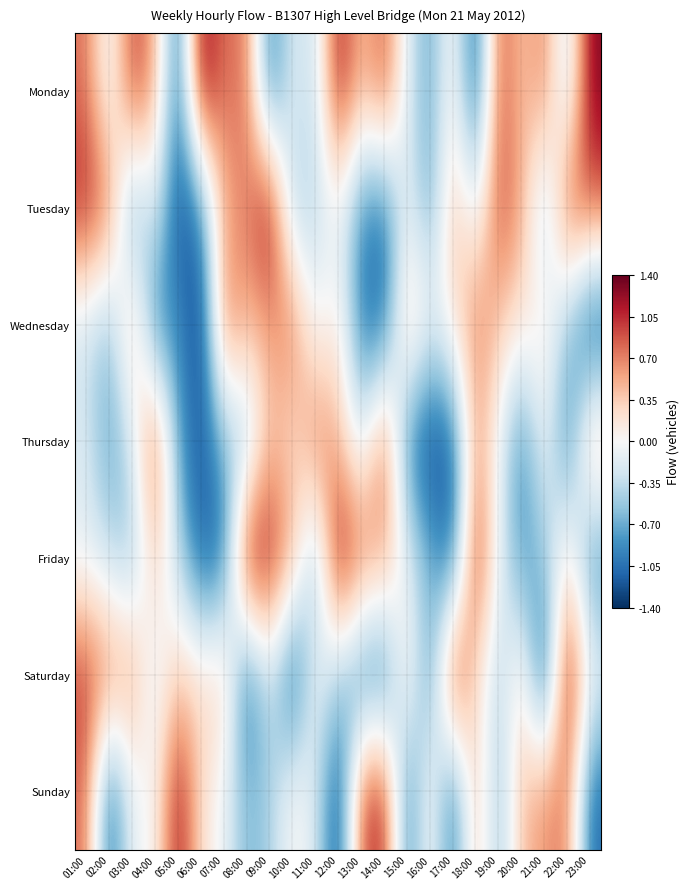

Reading left to right, what are all the values shown in this chart?

Monday: 01:00=0.8	02:00=-0.2	03:00=1.0	04:00=0.6	05:00=-1.1	06:00=1.3	07:00=0.7	08:00=0.8	09:00=-1.0	10:00=-0.1	11:00=-0.4	12:00=1.2	13:00=0.4	14:00=0.9	15:00=-0.2	16:00=-0.8	17:00=0.2	18:00=-1.2	19:00=0.9	20:00=0.4	21:00=0.7	22:00=-0.4	23:00=1.3
Tuesday: 01:00=1.1	02:00=0.8	03:00=-0.9	04:00=-0.1	05:00=-1.3	06:00=-1.0	07:00=0.5	08:00=0.7	09:00=1.3	10:00=-0.5	11:00=-0.4	12:00=-0.1	13:00=-0.9	14:00=-1.0	15:00=-0.1	16:00=-0.8	17:00=0.5	18:00=-0.2	19:00=0.9	20:00=0.6	21:00=-0.5	22:00=0.9	23:00=0.9
Wednesday: 01:00=-0.3	02:00=-0.6	03:00=0.5	04:00=-1.0	05:00=-0.8	06:00=-1.4	07:00=0.8	08:00=0.5	09:00=0.6	10:00=0.8	11:00=-0.1	12:00=0.2	13:00=-1.0	14:00=-1.1	15:00=0.5	16:00=-0.1	17:00=0.2	18:00=0.7	19:00=0.4	20:00=0.2	21:00=0.2	22:00=-0.5	23:00=-1.3
Thursday: 01:00=-0.2	02:00=-0.8	03:00=-0.3	04:00=1.0	05:00=-0.7	06:00=-1.2	07:00=-0.6	08:00=-0.6	09:00=0.5	10:00=0.2	11:00=0.8	12:00=0.5	13:00=-0.3	14:00=0.9	15:00=-0.9	16:00=-1.3	17:00=-1.1	18:00=0.6	19:00=-0.1	20:00=-0.9	21:00=0.0	22:00=-1.0	23:00=0.5
Friday: 01:00=-0.2	02:00=-0.3	03:00=-0.6	04:00=0.4	05:00=-0.4	06:00=-1.2	07:00=-1.1	08:00=1.3	09:00=1.1	10:00=0.6	11:00=-0.7	12:00=1.3	13:00=0.8	14:00=0.6	15:00=-0.1	16:00=-0.6	17:00=-1.1	18:00=1.1	19:00=-0.1	20:00=-0.8	21:00=-0.5	22:00=0.2	23:00=-0.9
Saturday: 01:00=1.0	02:00=0.7	03:00=0.6	04:00=-0.2	05:00=0.4	06:00=0.2	07:00=0.4	08:00=-1.2	09:00=-0.2	10:00=-1.3	11:00=-0.0	12:00=-0.5	13:00=-1.0	14:00=-1.1	15:00=0.2	16:00=-0.9	17:00=1.2	18:00=0.2	19:00=-0.4	20:00=0.3	21:00=-1.3	22:00=1.3	23:00=-0.0
Sunday: 01:00=0.8	02:00=-1.2	03:00=-0.0	04:00=-0.0	05:00=1.2	06:00=0.2	07:00=-0.1	08:00=-0.7	09:00=-0.5	10:00=0.1	11:00=-0.2	12:00=-1.3	13:00=0.9	14:00=1.1	15:00=-1.0	16:00=0.2	17:00=-1.1	18:00=0.5	19:00=-0.6	20:00=0.4	21:00=0.6	22:00=0.8	23:00=-1.1